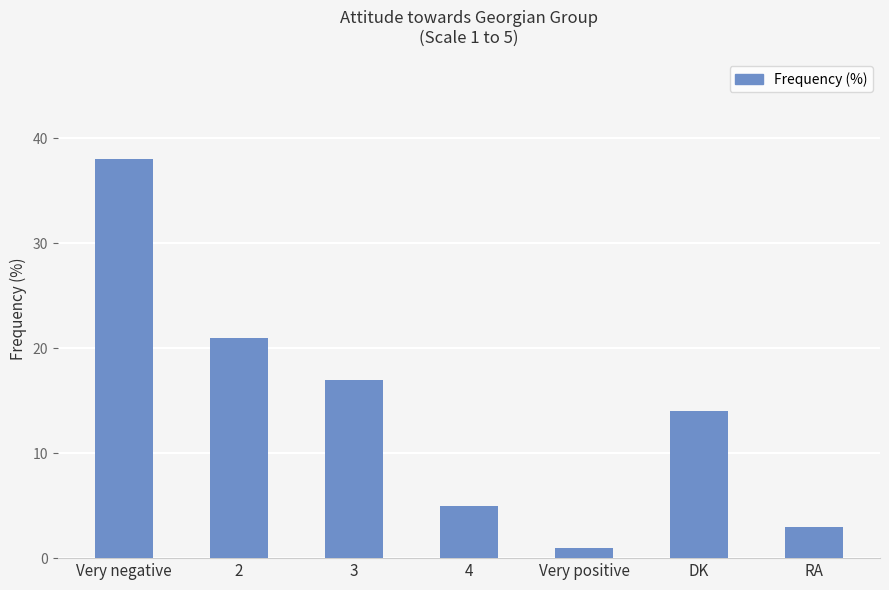

What is the value of the 5th bar from the left?

1